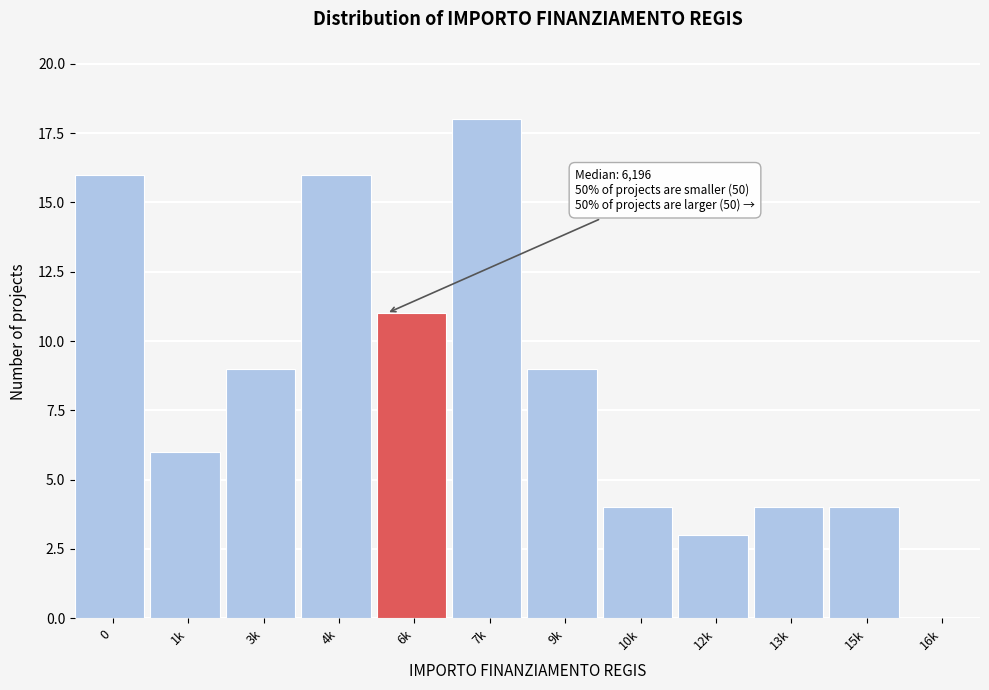

Reading right to left, what are all the values shown in this chart?

16k=0	15k=4	13k=4	12k=3	10k=4	9k=9	7k=18	6k=11	4k=16	3k=9	1k=6	0=16